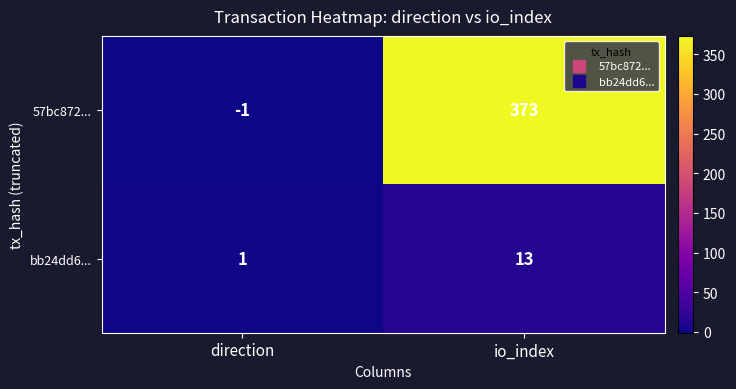

At which label is bb24dd6... closest to 7?

direction